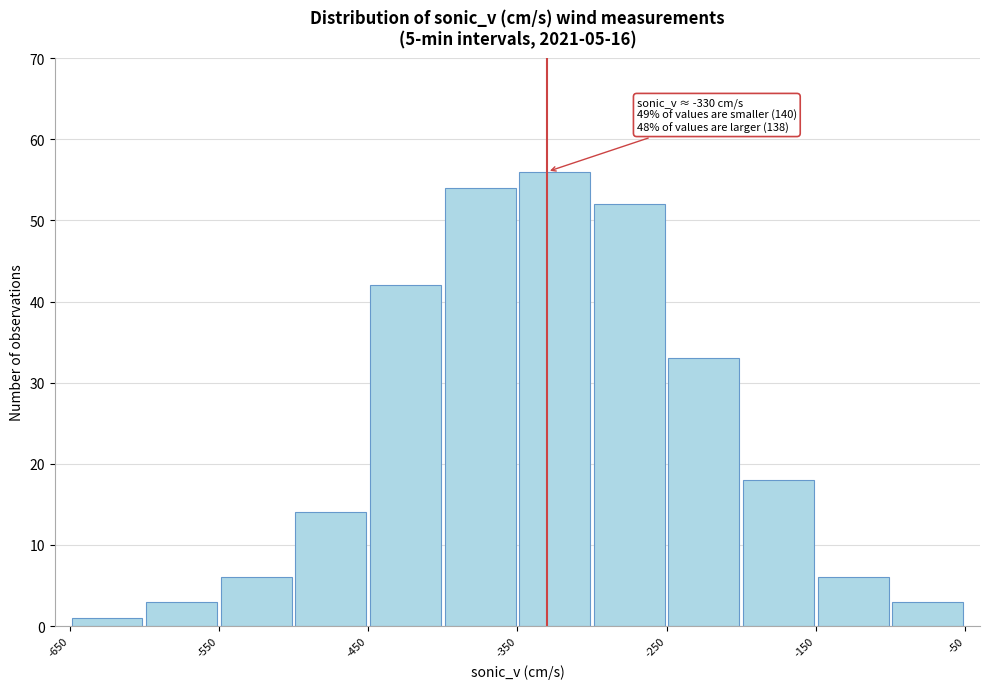

Which range on the x-axis has the tallest bar?

-350 to -300